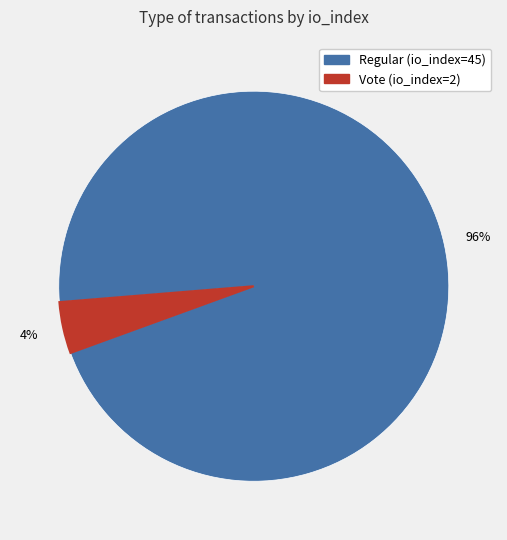

To the nearest percent, what portion does Regular (io_index=45) represent?

96%